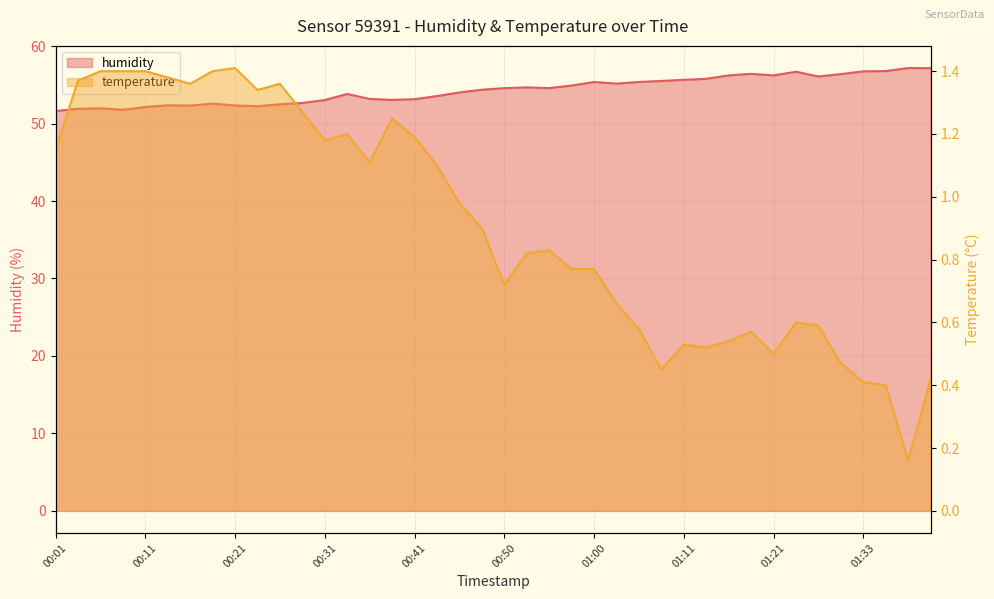

List the labels in order of humidity value, smallest first.

00:01, 00:09, 00:04, 00:06, 00:11, 00:23, 00:16, 00:21, 00:14, 00:26, 00:18, 00:28, 00:31, 00:38, 00:41, 00:36, 00:43, 00:33, 00:45, 00:48, 00:50, 00:55, 00:53, 00:58, 01:03, 01:00, 01:06, 01:08, 01:11, 01:13, 01:28, 01:16, 01:21, 01:31, 01:18, 01:26, 01:33, 01:36, 01:41, 01:38